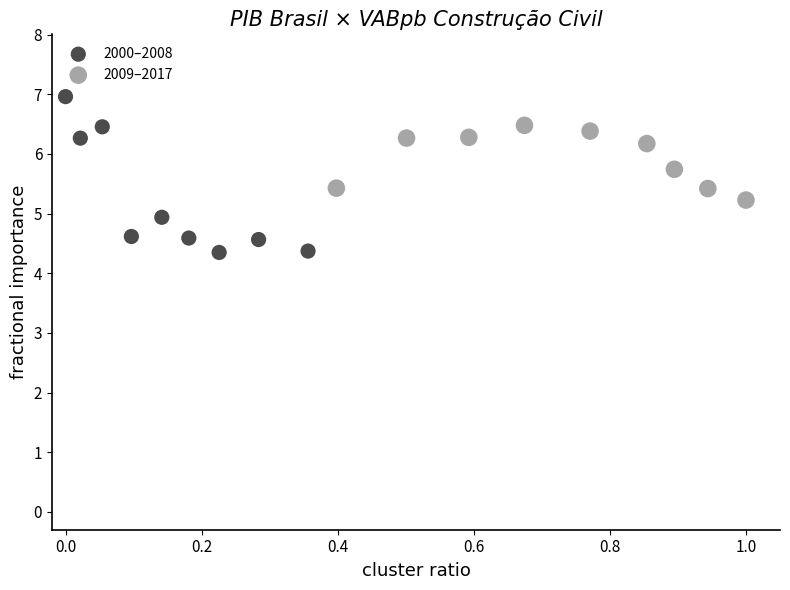

Which series contains the lowest Y value?

2000–2008